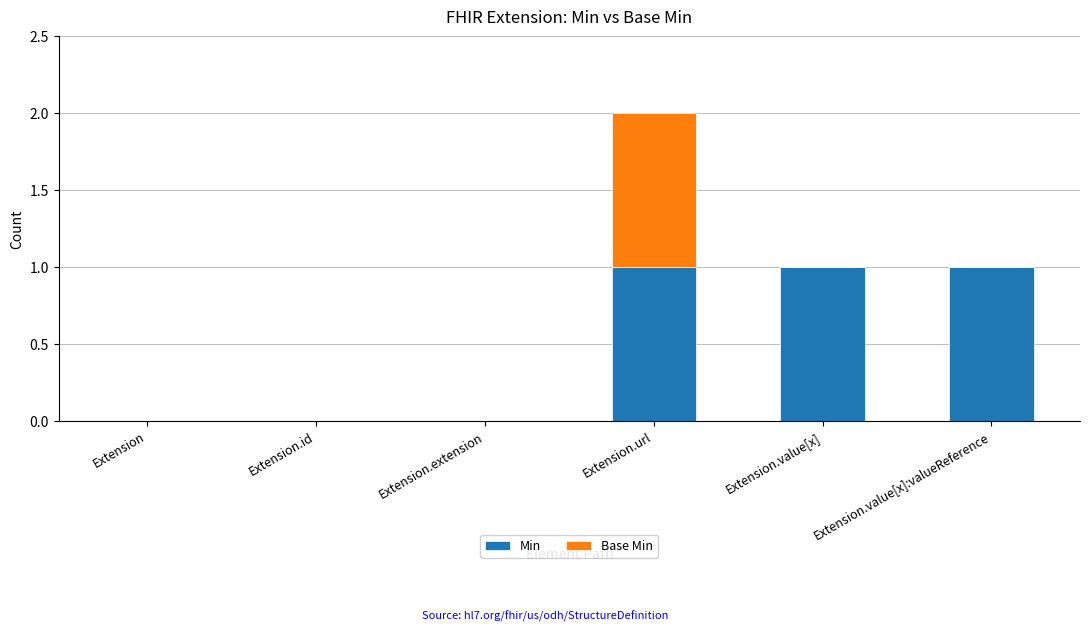

What are all the series names shown in the legend?

Min, Base Min